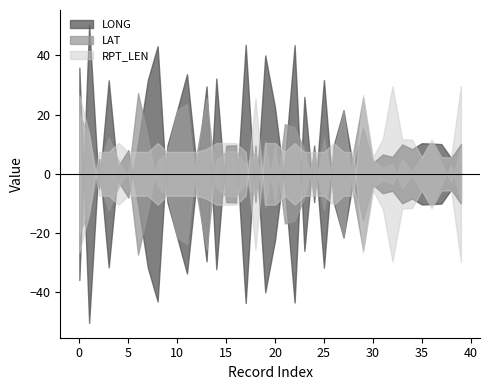

True or false: LAT has a value of 60.1 at 32.

False